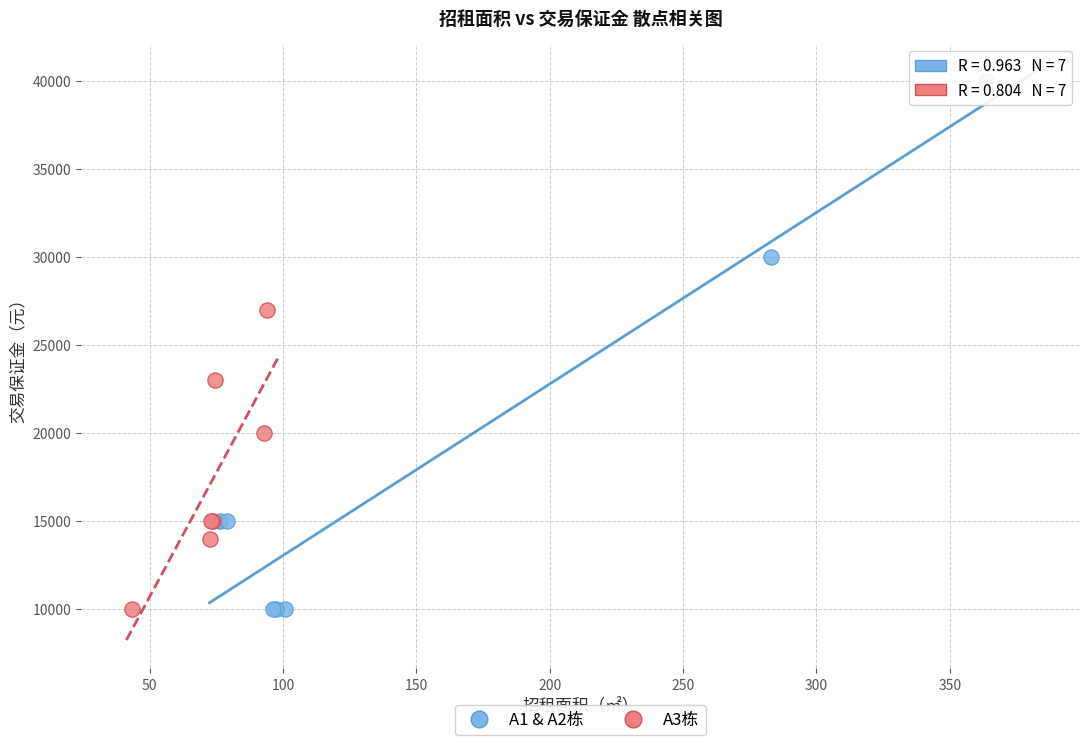

Which series reaches the maximum Y coordinate?

A1 & A2栋